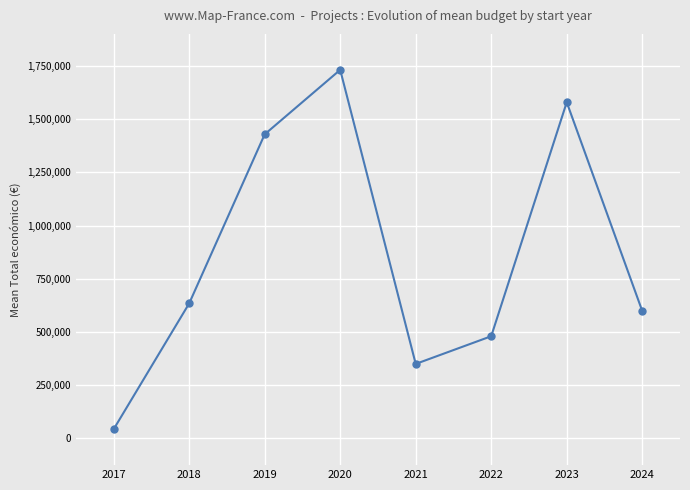

Where is the data nearest to the value 887078?

2018